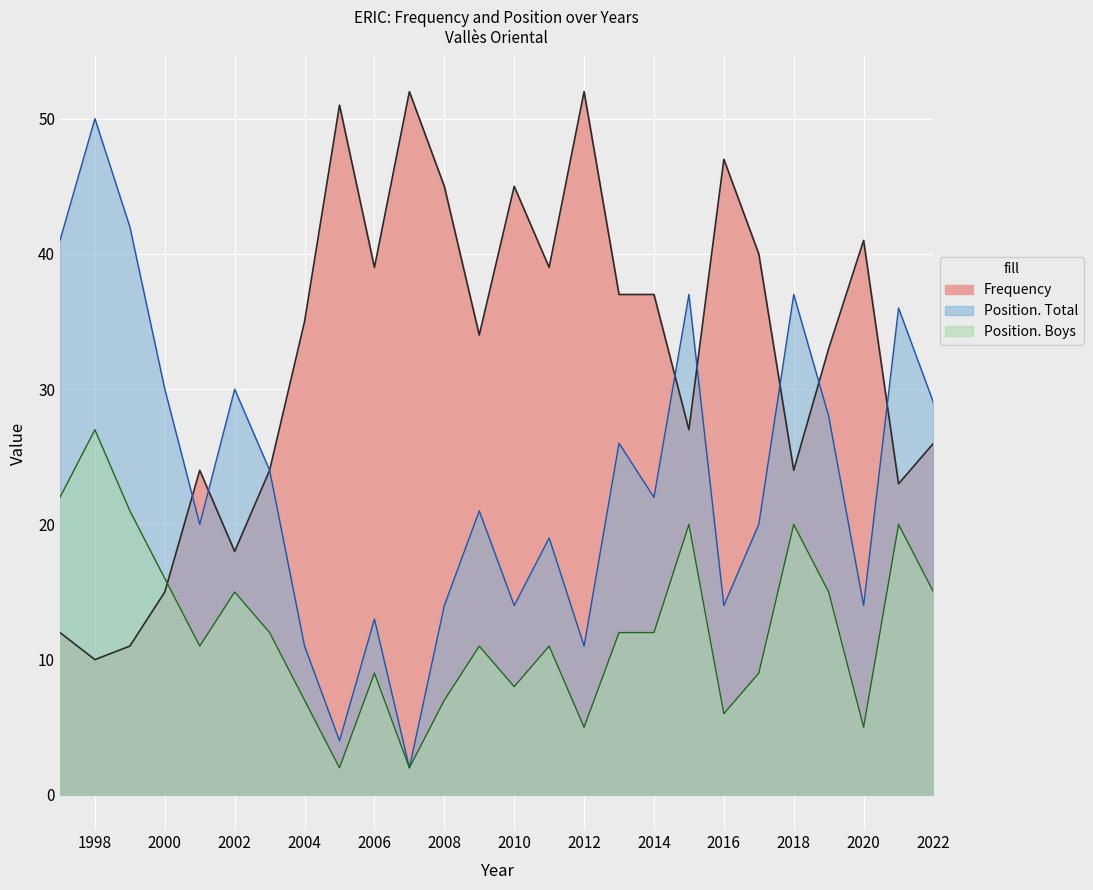

Rank the series at 2003 from lowest to highest value.

Position. Boys, Frequency, Position. Total